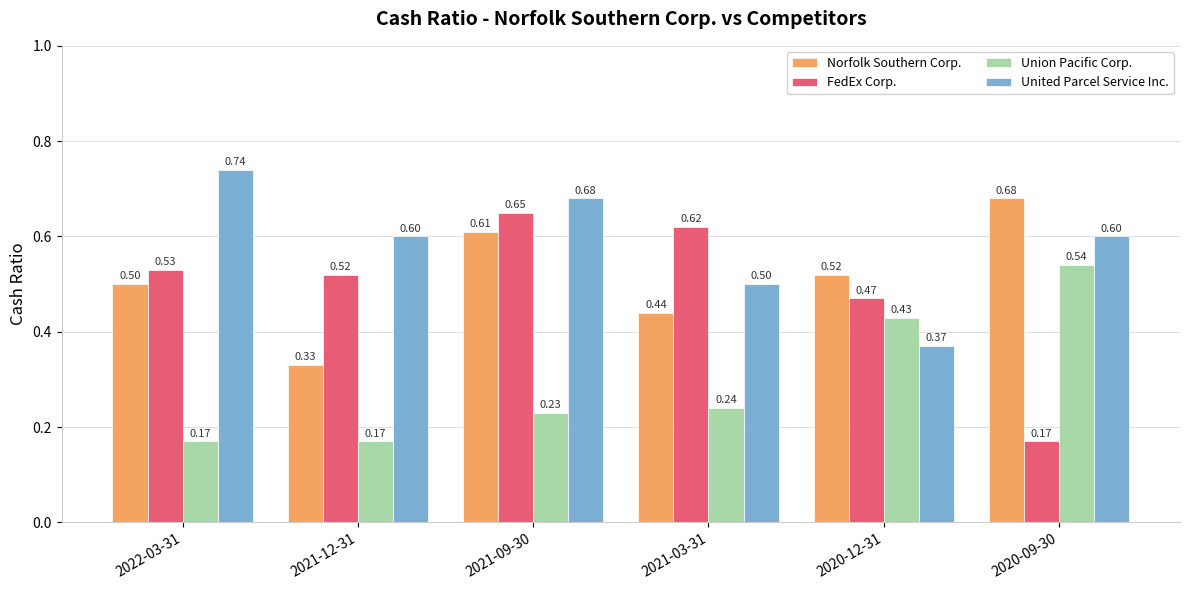

How many groups of bars are there?

6